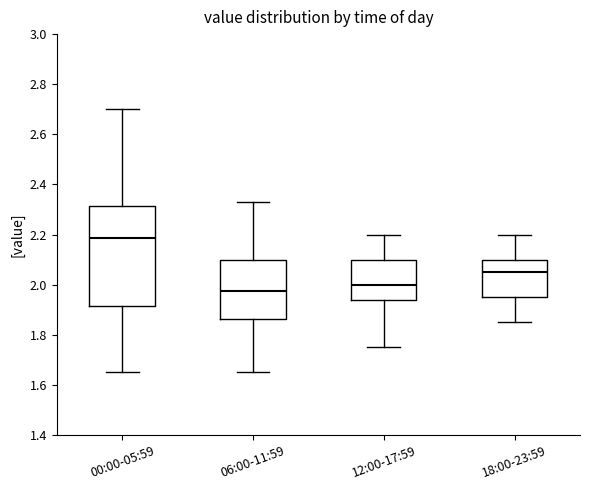

Comparing the boxes themselves (not the whiskers), which one is the tallest?

00:00-05:59